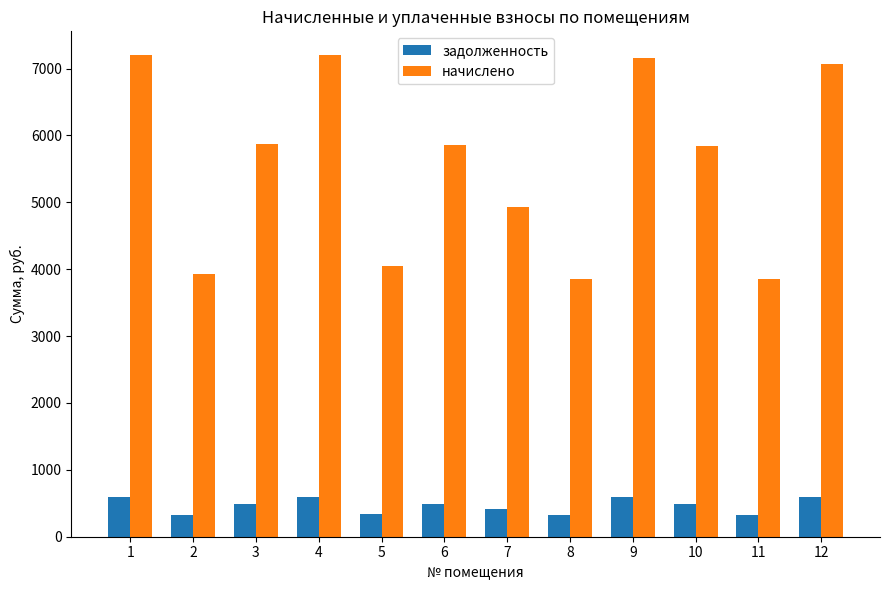

What are all the series names shown in the legend?

задолженность, начислено